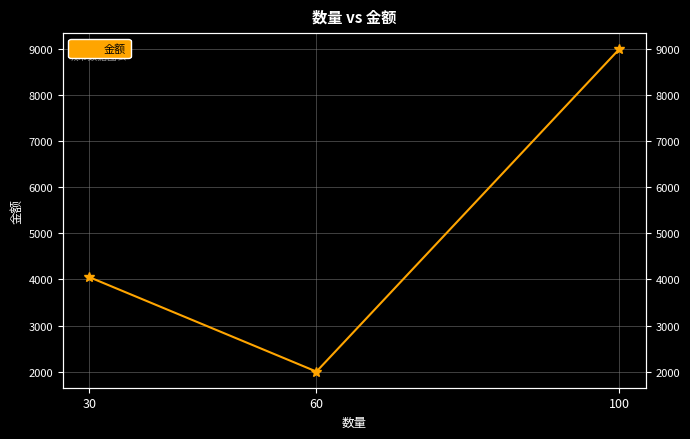

The chart shows a value of 4823 at 100. True or false?

False